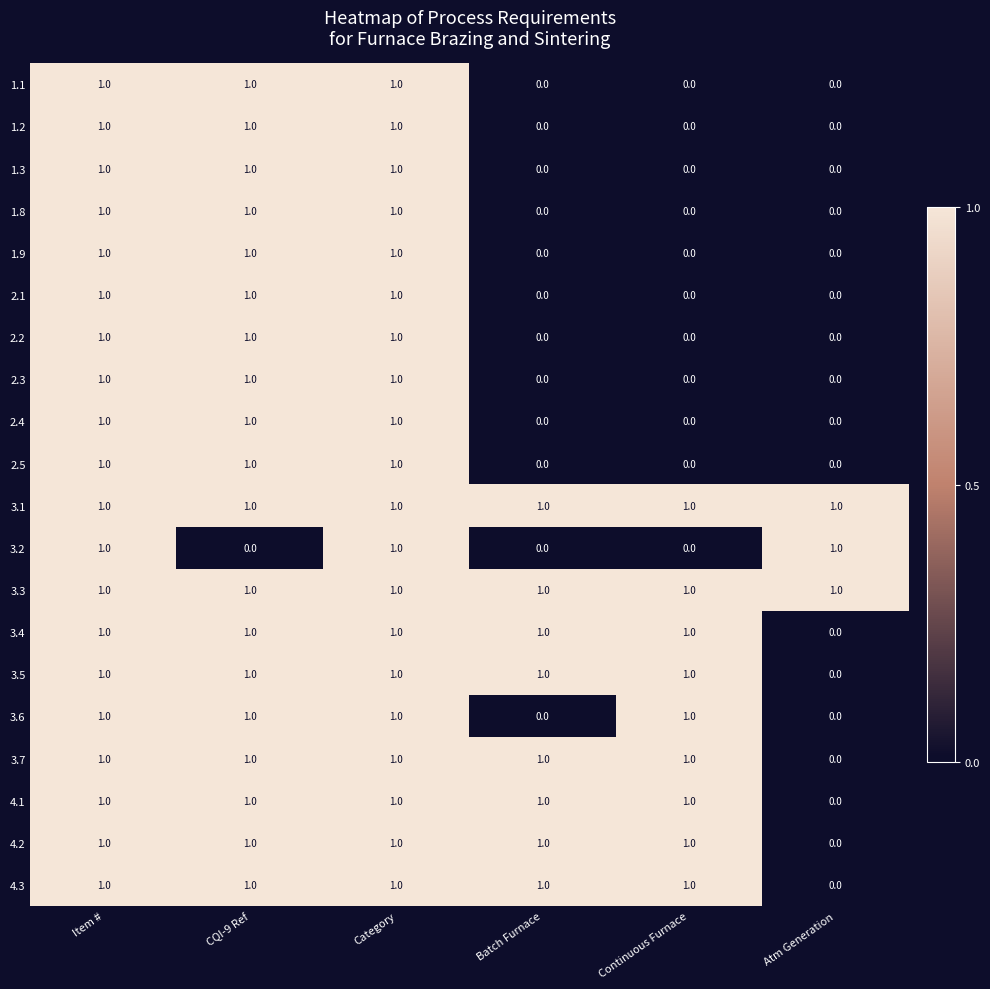

What is the sum of all 3.5 values?

5